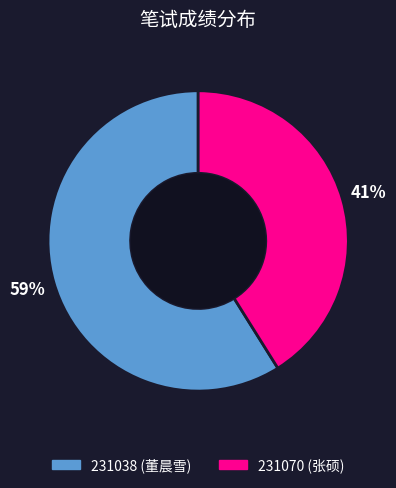

What is the ratio of the value at 231038 (董晨雪) to the value at 231070 (张硕)?

1.4